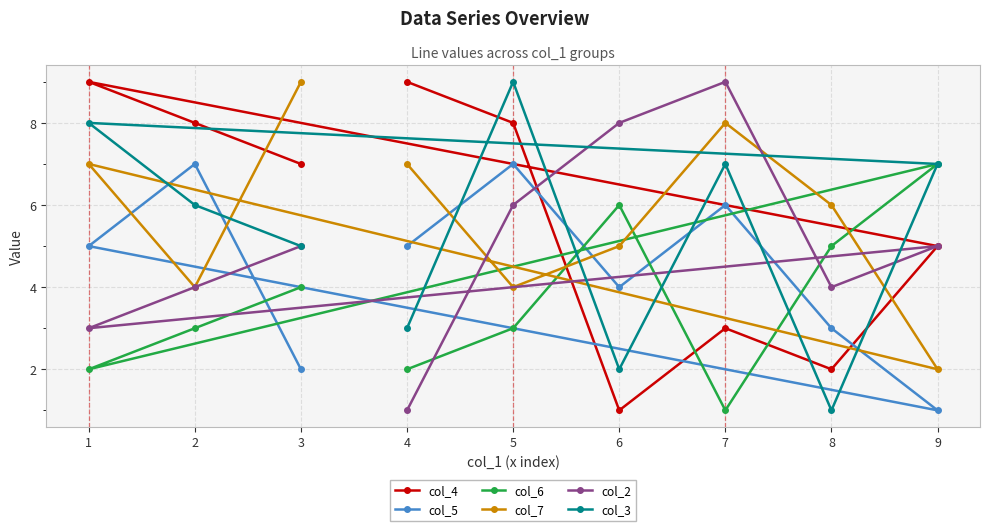

Count the number of categories in the chart.

9